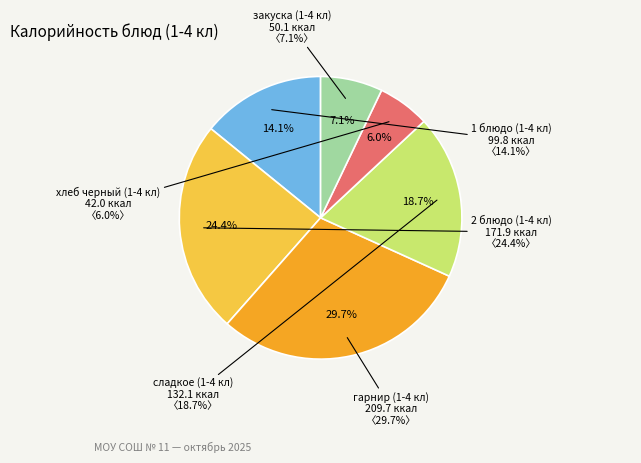

Between хлеб черный (1-4 кл) and 1 блюдо (1-4 кл), which is larger?

1 блюдо (1-4 кл)